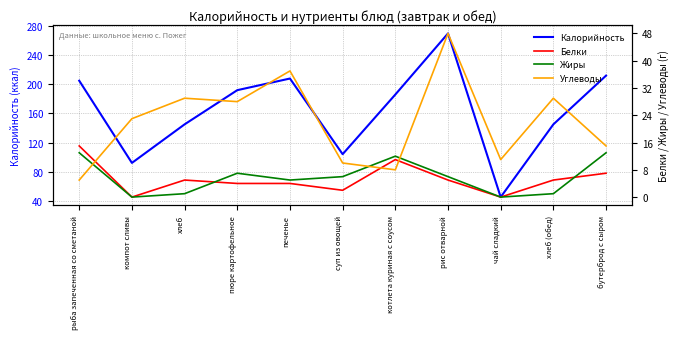

How many values in the Белки series are below 5?

5